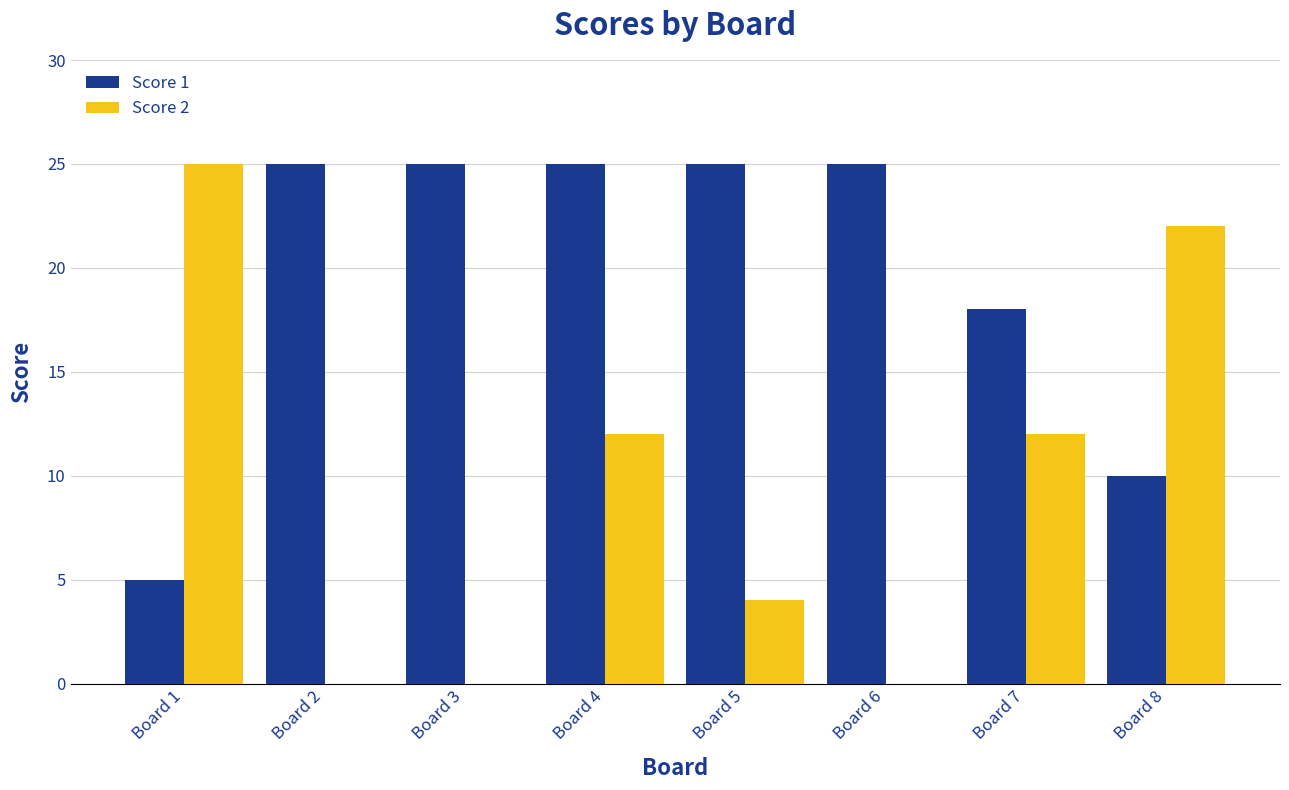

Which series has the largest total across all categories?

Score 1